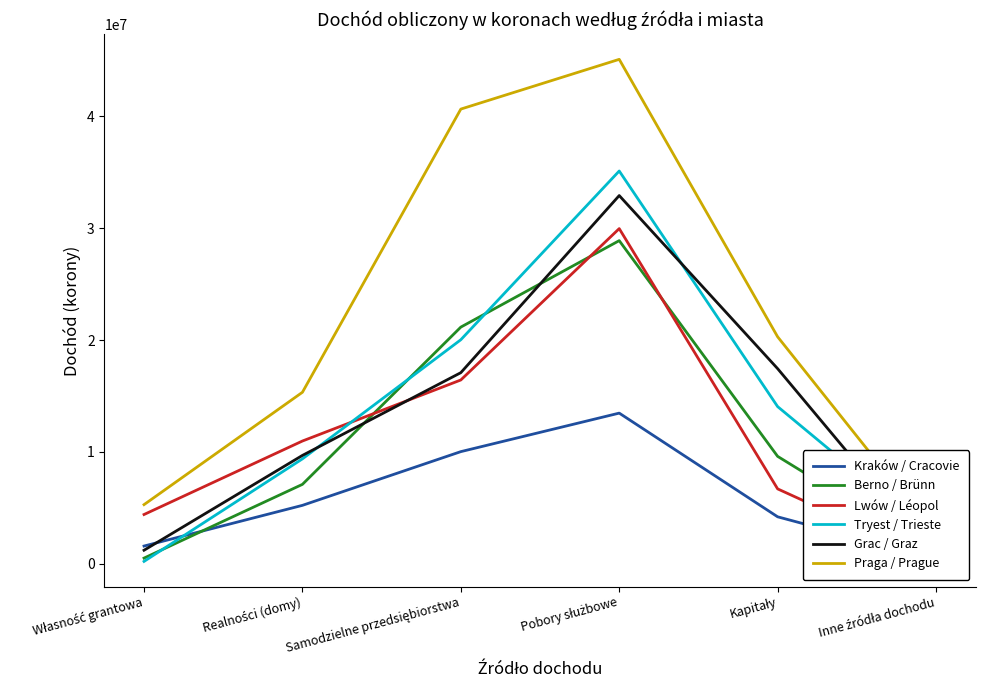

True or false: Kraków / Cracovie has more than 0 interior local peaks.

True